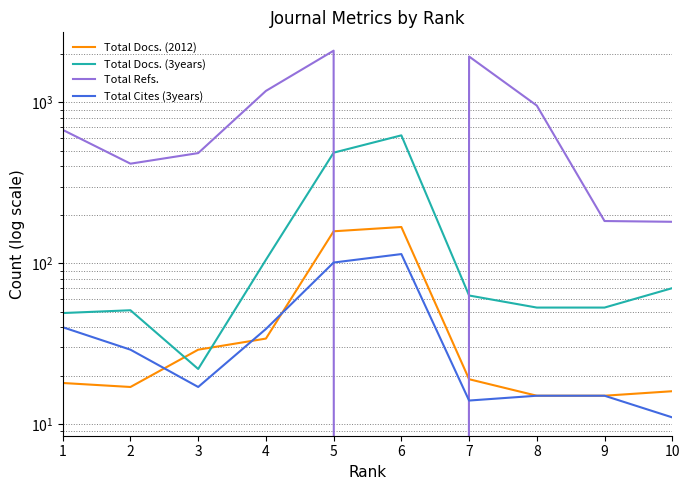

Reading left to right, what are all the values shown in this chart?

Total Docs. (2012): 1=18	2=17	3=29	4=34	5=158	6=168	7=19	8=15	9=15	10=16
Total Docs. (3years): 1=49	2=51	3=22	4=105	5=487	6=624	7=63	8=53	9=53	10=70
Total Refs.: 1=675	2=416	3=484	4=1179	5=2098	6=0	7=1930	8=956	9=183	10=181
Total Cites (3years): 1=40	2=29	3=17	4=39	5=101	6=114	7=14	8=15	9=15	10=11